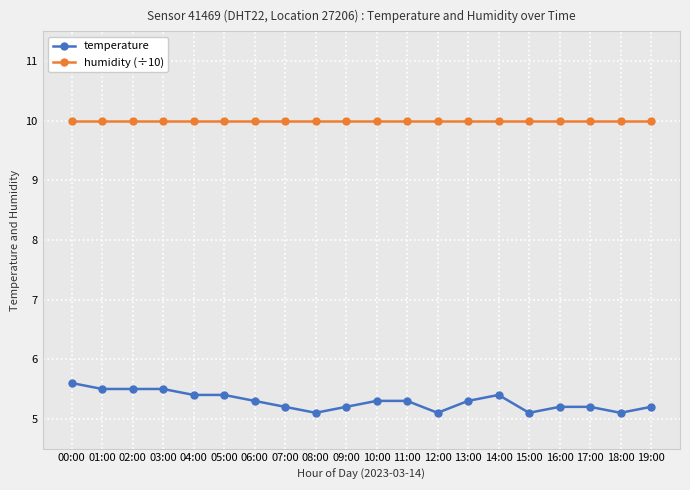

Which series has the largest range (max minus min)?

temperature